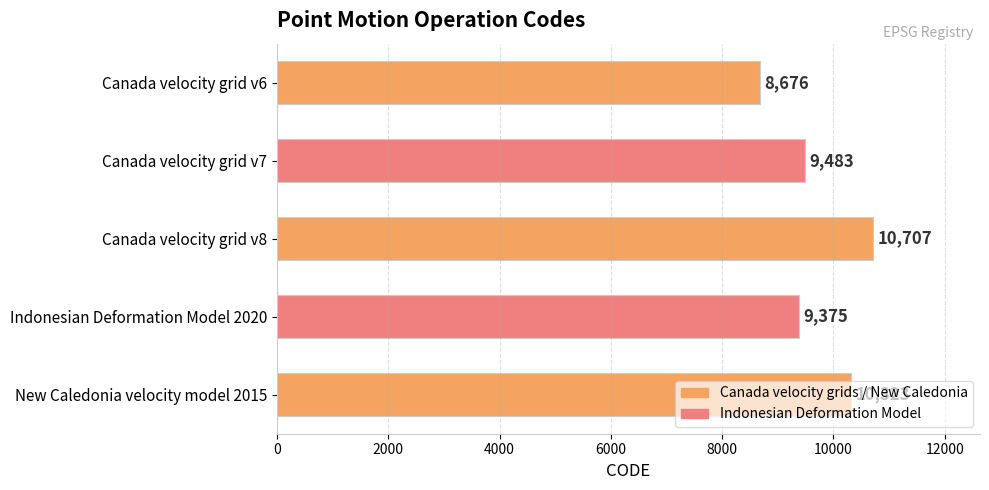

Are the bars grouped side by side (vs. stacked)?

No